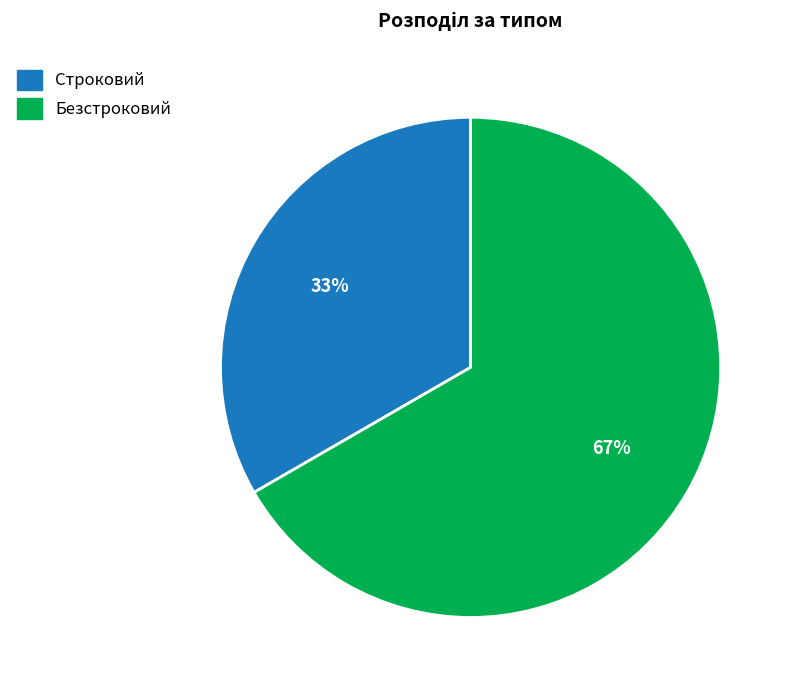

Between Безстроковий and Строковий, which is larger?

Безстроковий